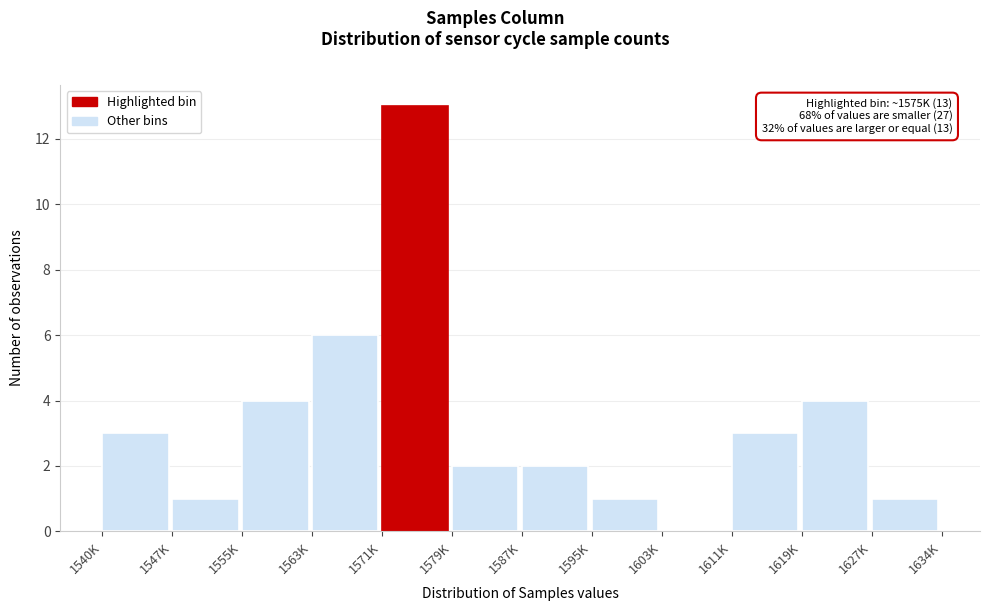

Reading right to left, transcribe all the data shown in this chart.

1627K=1	1619K=4	1611K=3	1603K=0	1595K=1	1587K=2	1579K=2	1571K=13	1563K=6	1555K=4	1547K=1	1540K=3